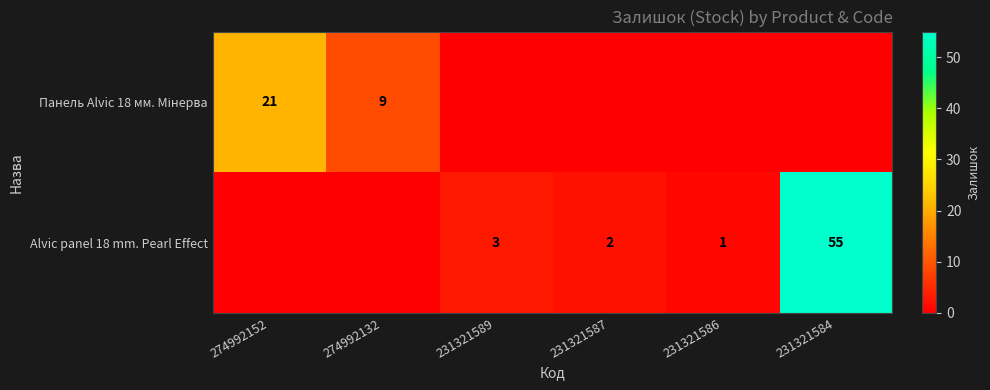

How many categories are shown in the chart?

6